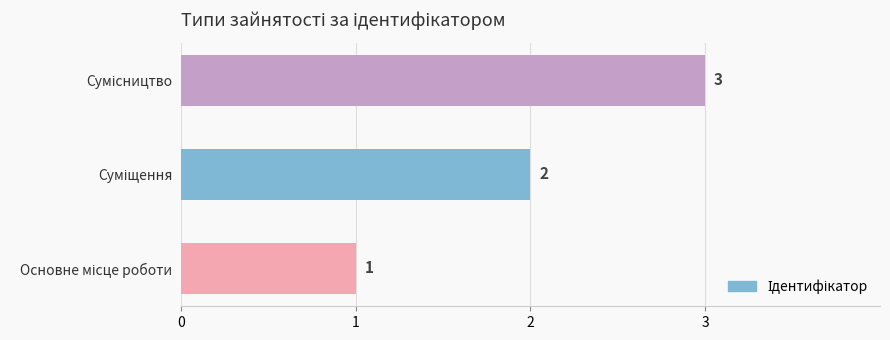

Count the values in the range 1 to 3.

3